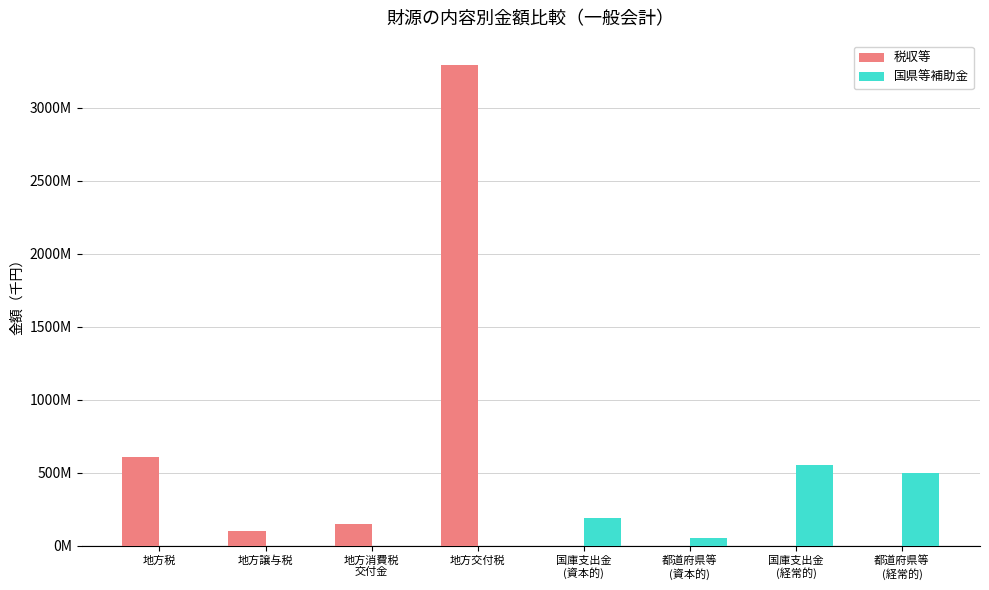

True or false: 税収等 has a value of 1010766971 at 地方税.

False